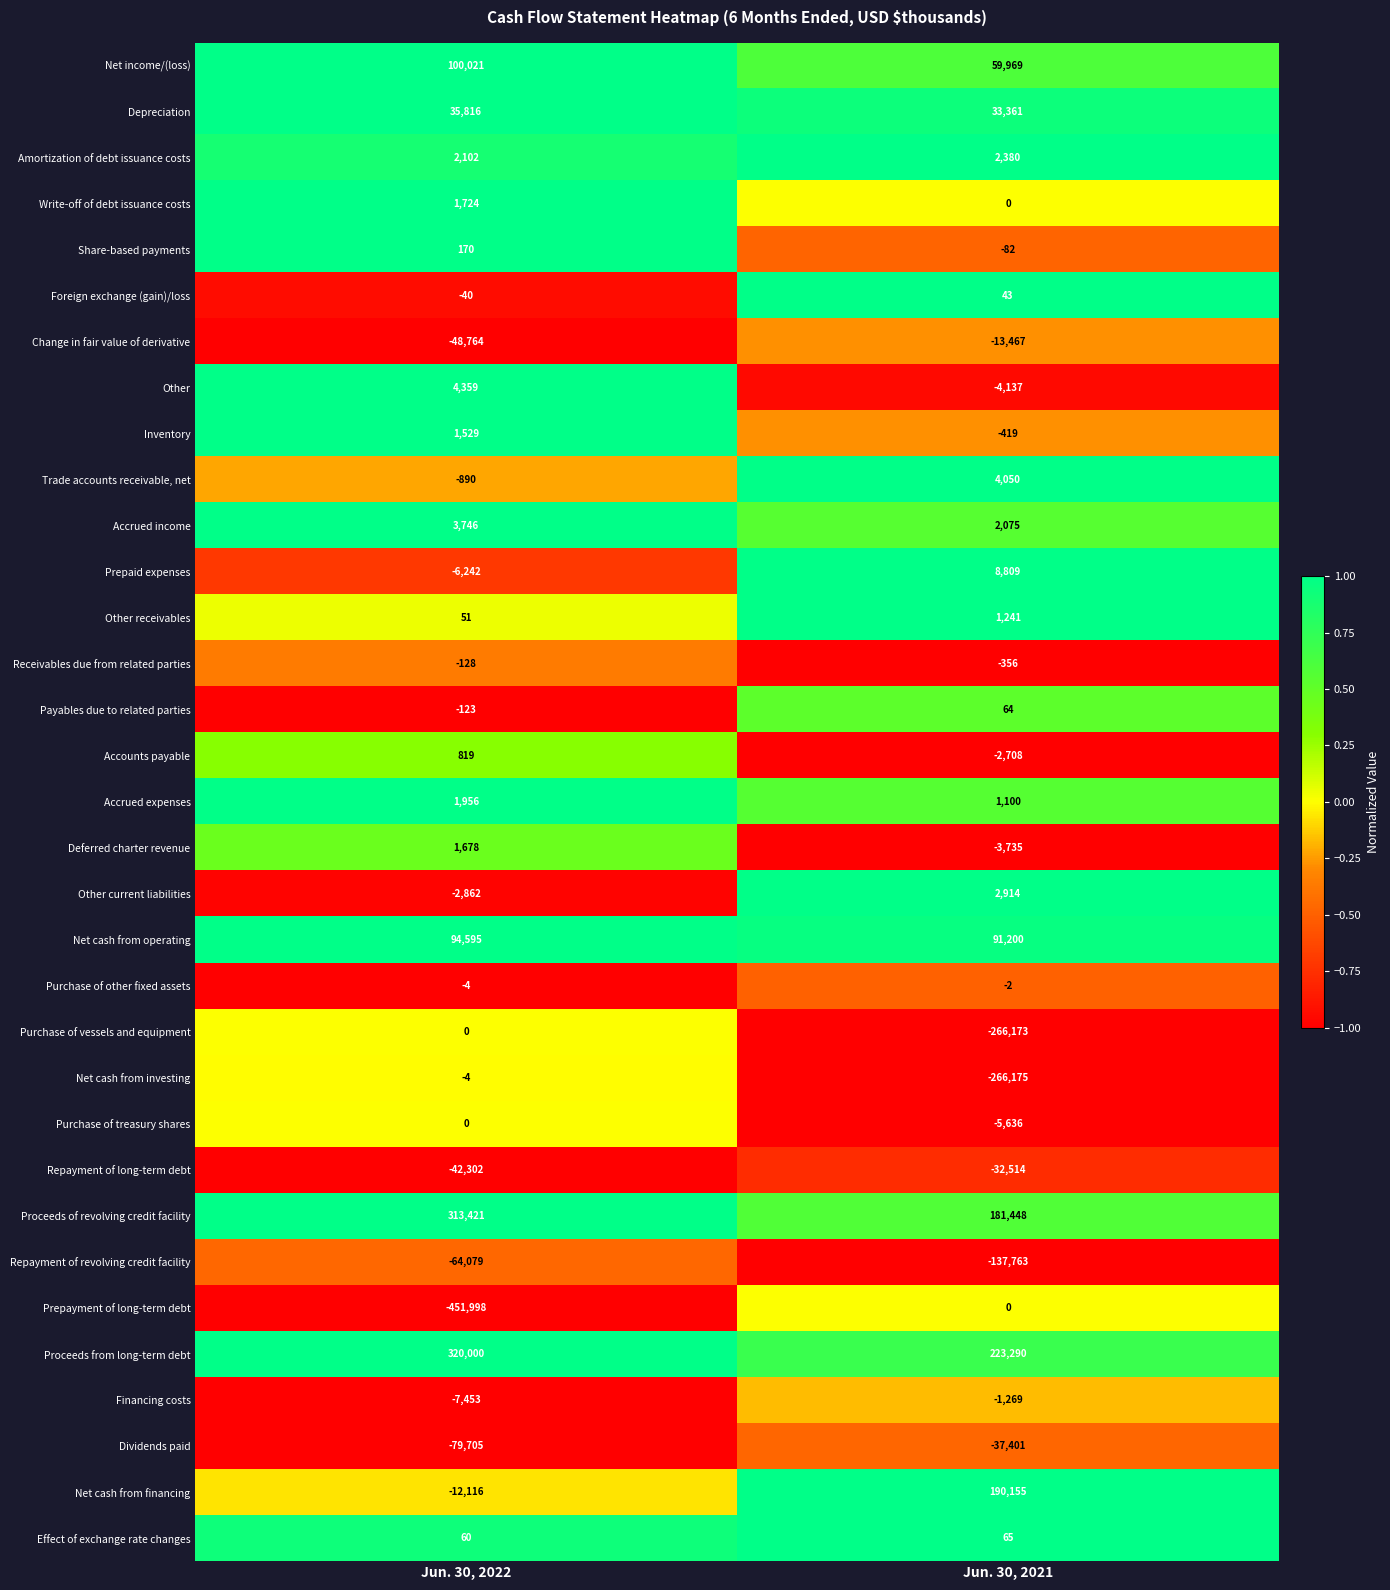

List the labels in order of Accrued income value, smallest first.

Jun. 30, 2021, Jun. 30, 2022